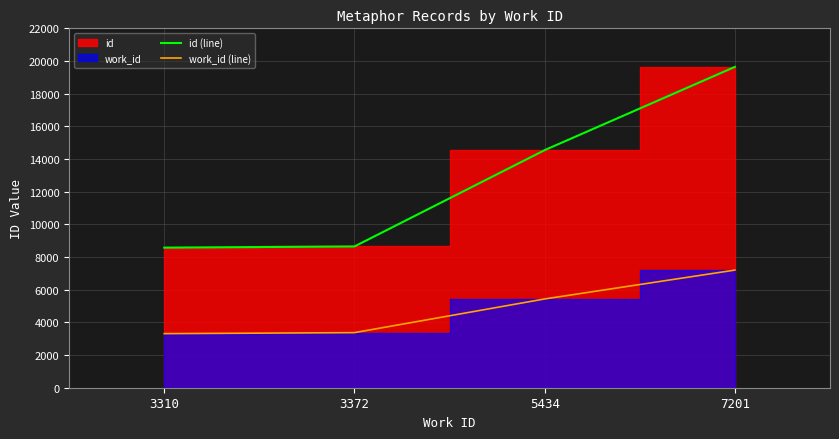

Between 3310 and 7201, which is larger?

7201